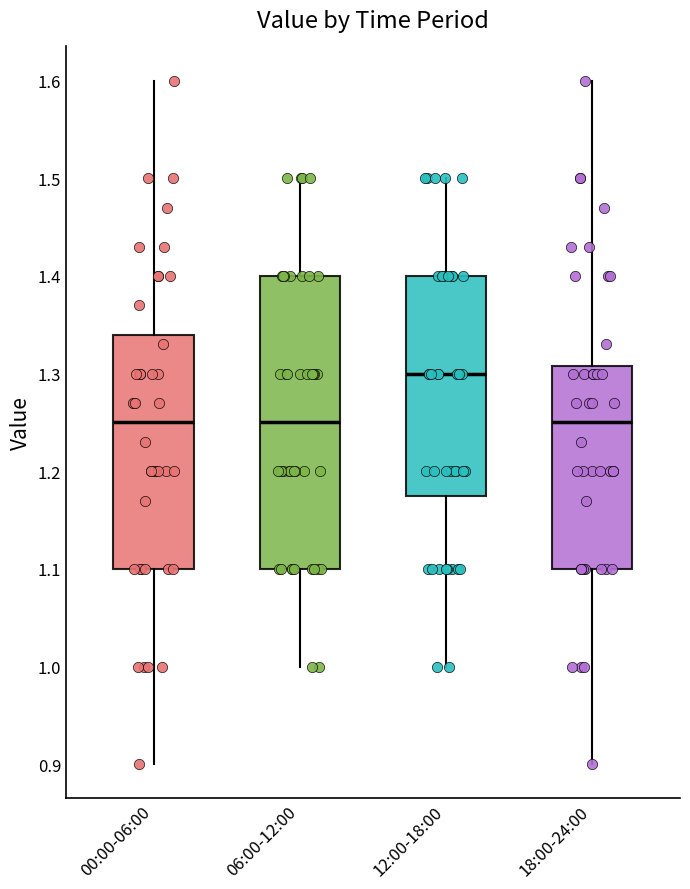

Comparing the boxes themselves (not the whiskers), which one is the tallest?

06:00-12:00